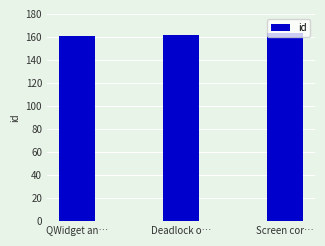

What is the ratio of the value at QWidget an… to the value at Screen cor…?

1.0